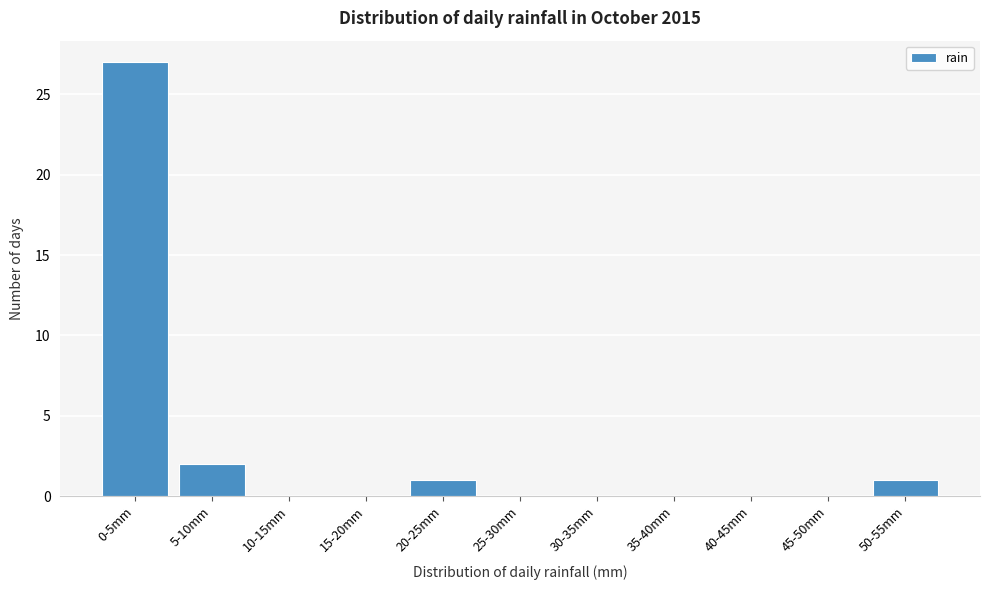

Reading left to right, extract all data points from this chart.

0-5mm=27	5-10mm=2	10-15mm=0	15-20mm=0	20-25mm=1	25-30mm=0	30-35mm=0	35-40mm=0	40-45mm=0	45-50mm=0	50-55mm=1